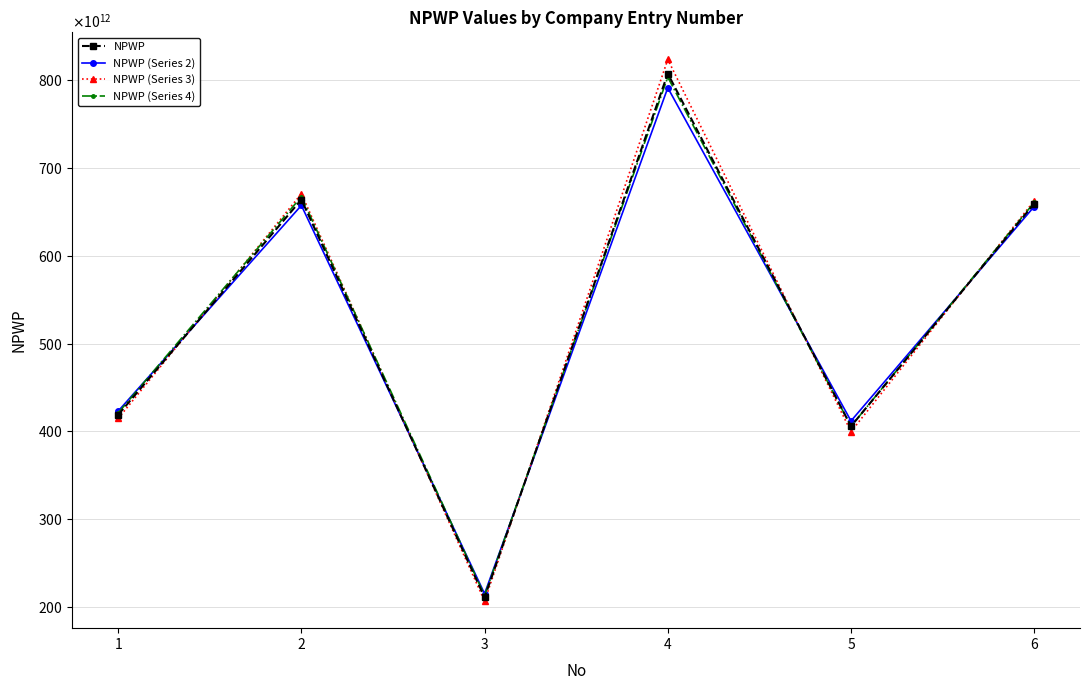

Is this an area chart (filled region under the line)?

No